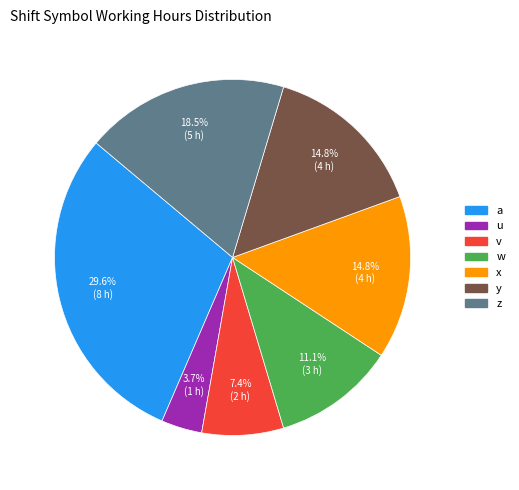

How many slices are in this pie chart?

7